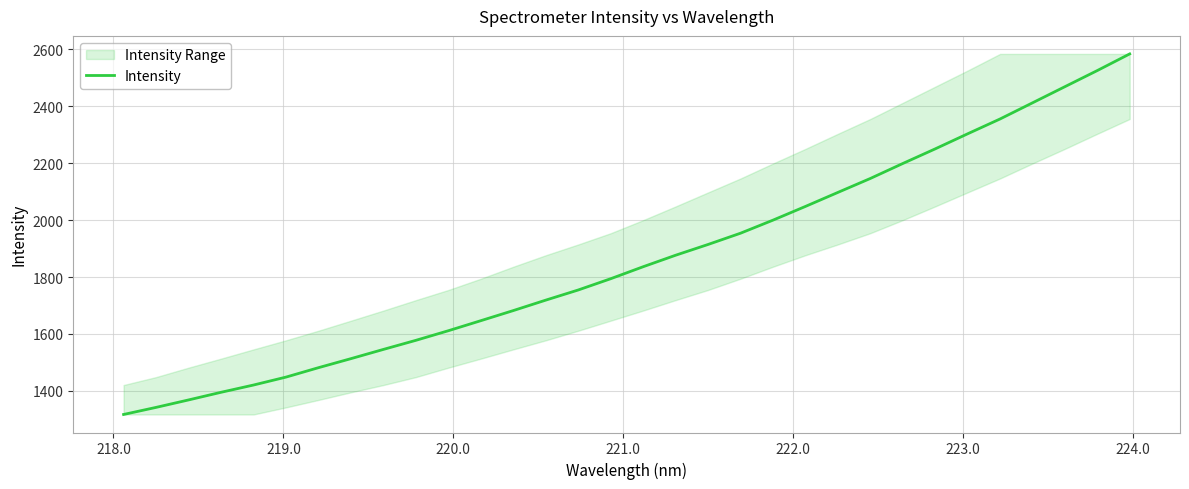

What is the maximum value for Intensity?

2584.1